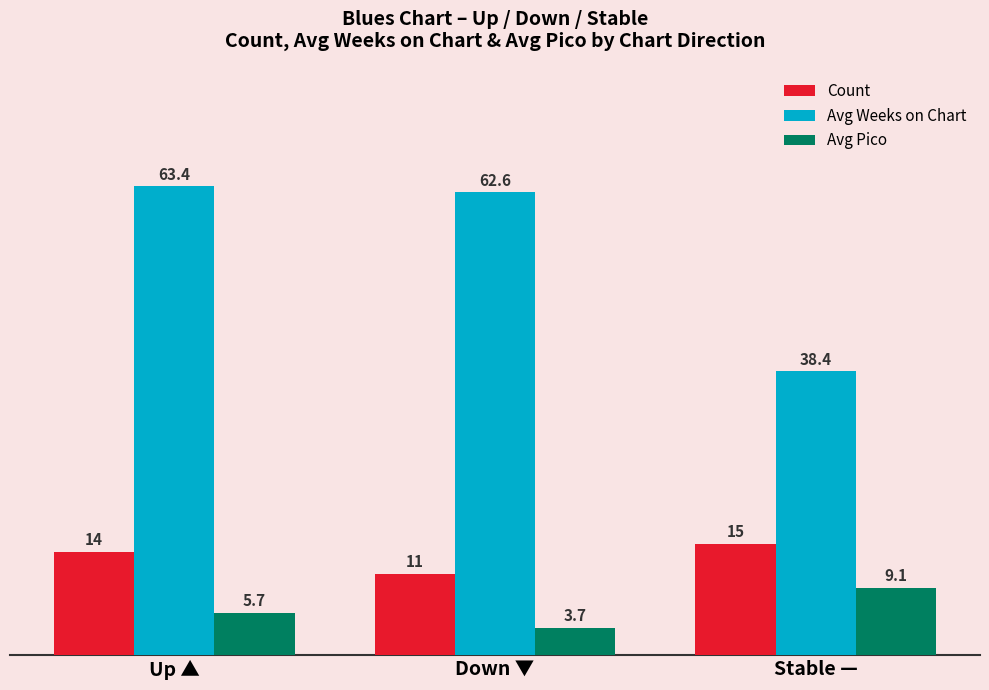

How many data points does each series have?

3